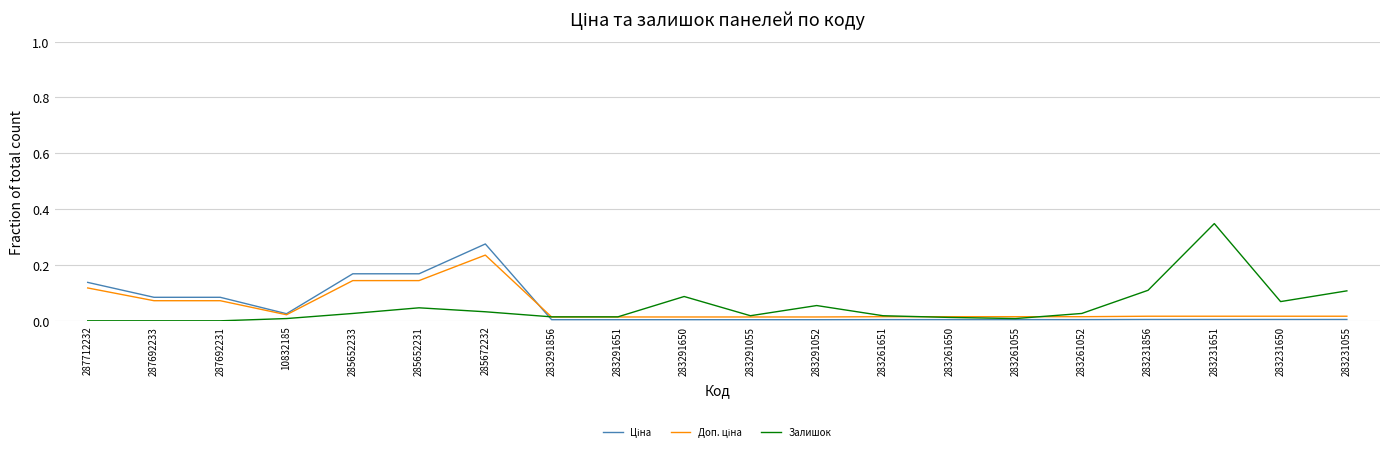

Is it true that Залишок equals 0.1 at 283291650?

True